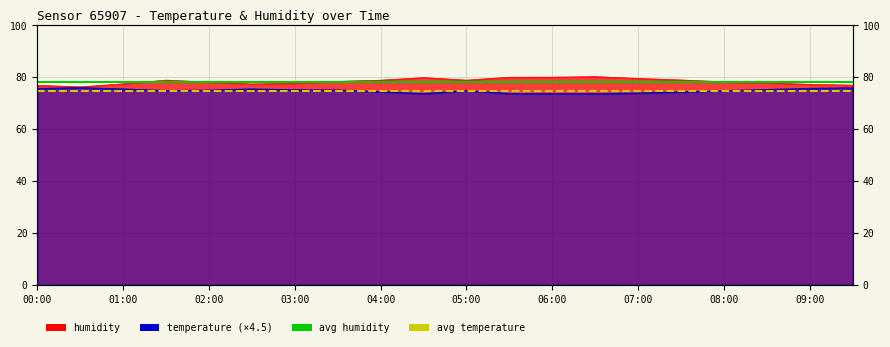

At which label is avg humidity closest to 78?

00:00